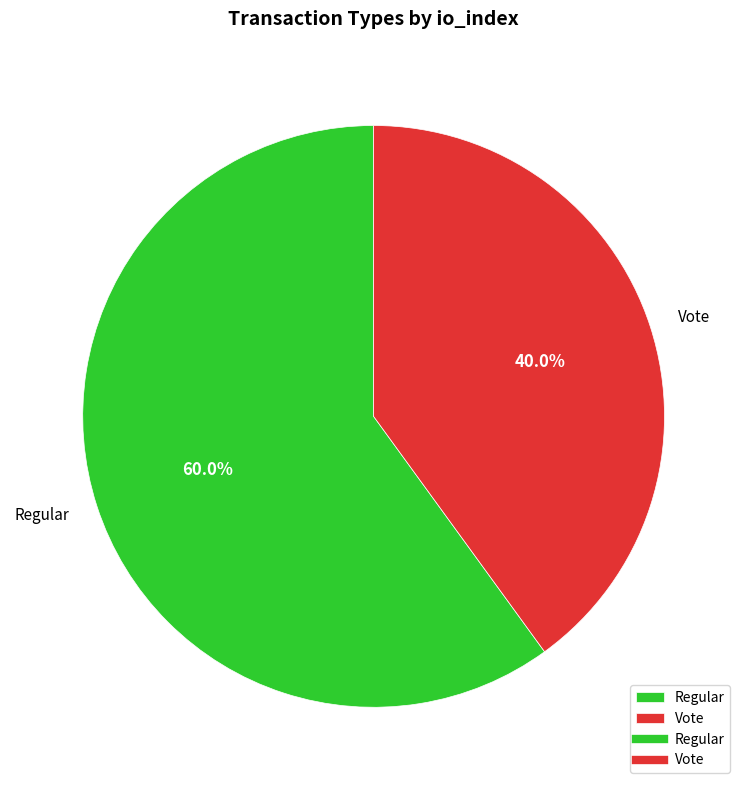

To the nearest percent, what is the average slice percentage?

50%